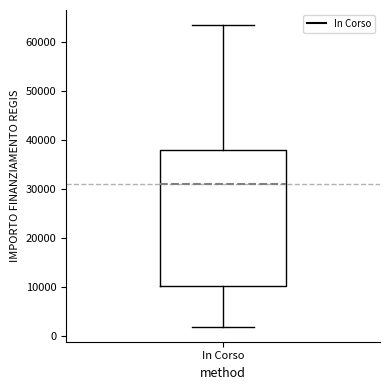

Transcribe this box plot: give where the median line is, the range the box spans, and where the two whiskers end, as read against the y-axis. The values are not printed on the chart, so give them approximately, as read against the axis.

median 31000, box 10000 to 38000, whiskers 2000 to 63000